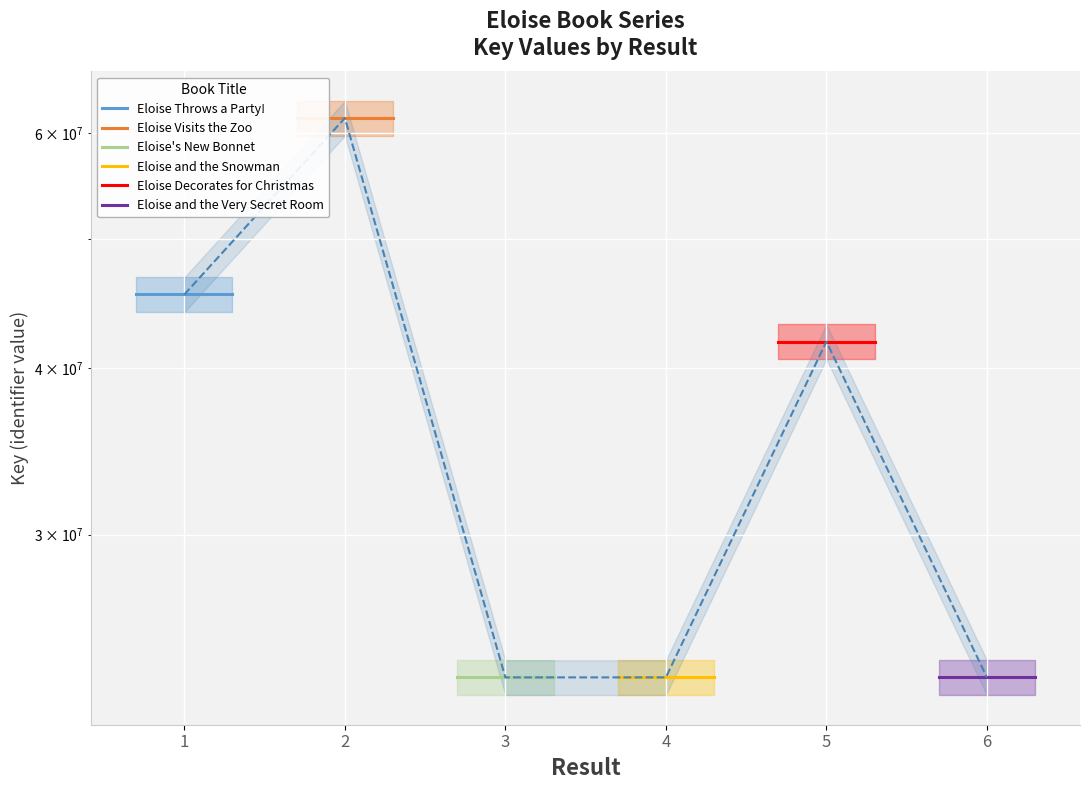

Which series changed the most between 1 and 2?

Eloise Throws a Party!